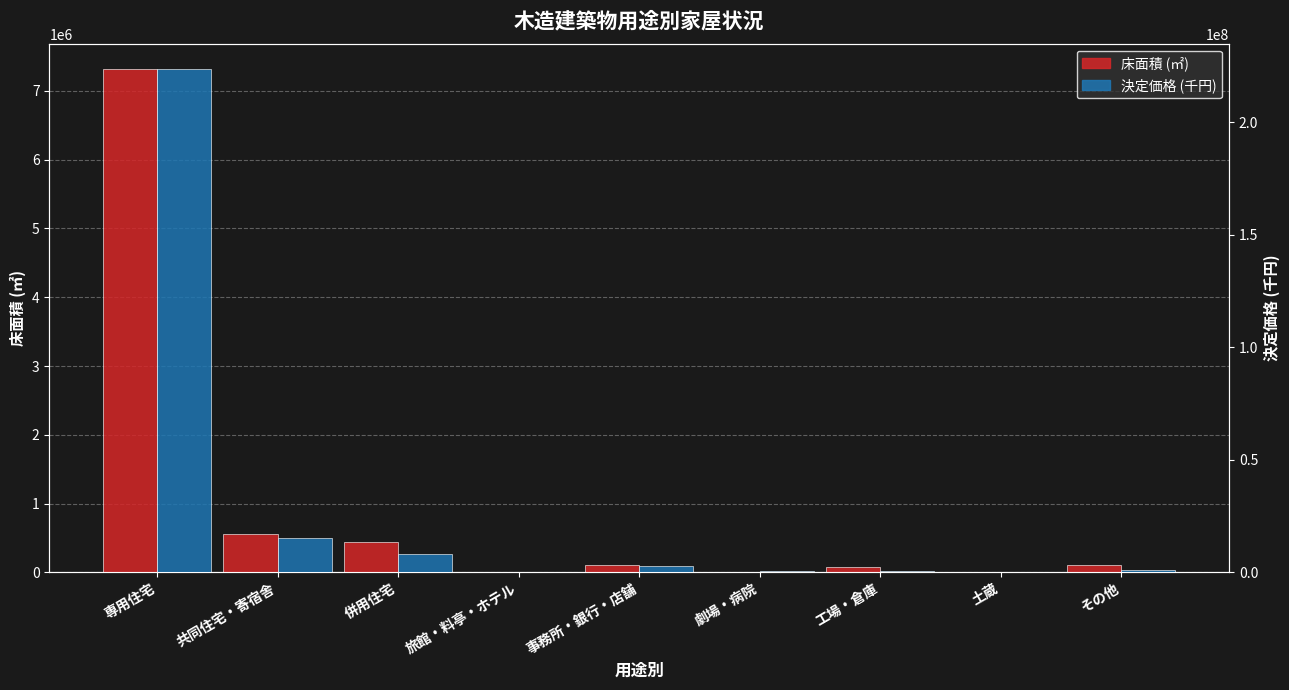

How many groups of bars are there?

9